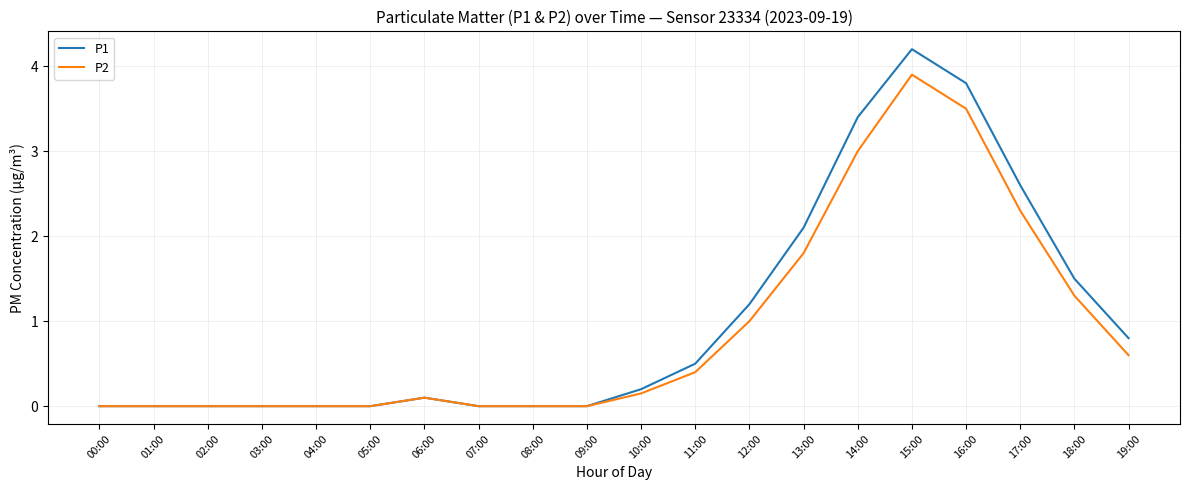

What is the difference between the highest and lowest values at 16:00?

0.3